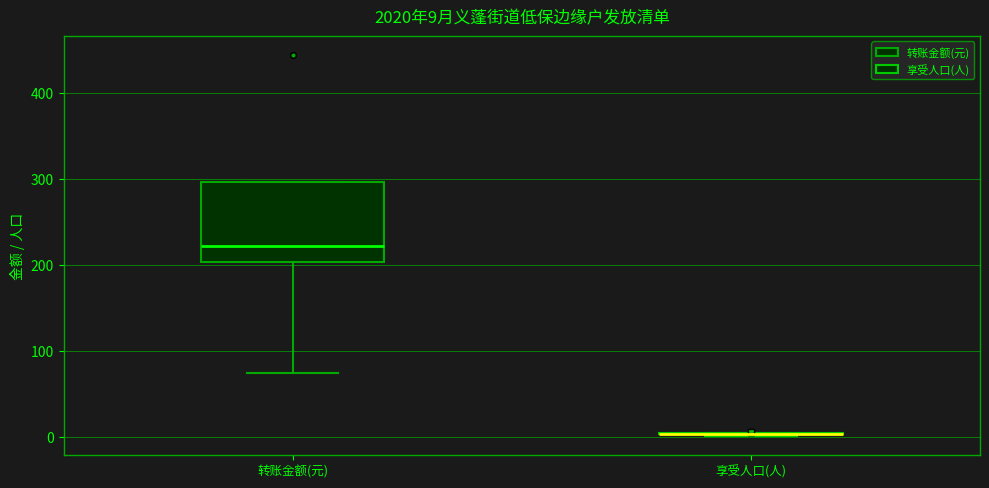

Comparing the boxes themselves (not the whiskers), which one is the tallest?

转账金额(元)